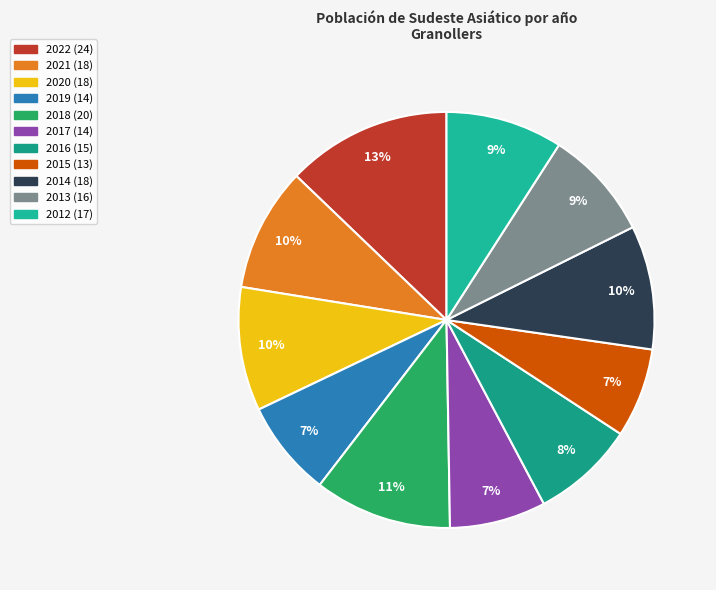

What percentage is the 2014 slice, to the nearest percent?

10%